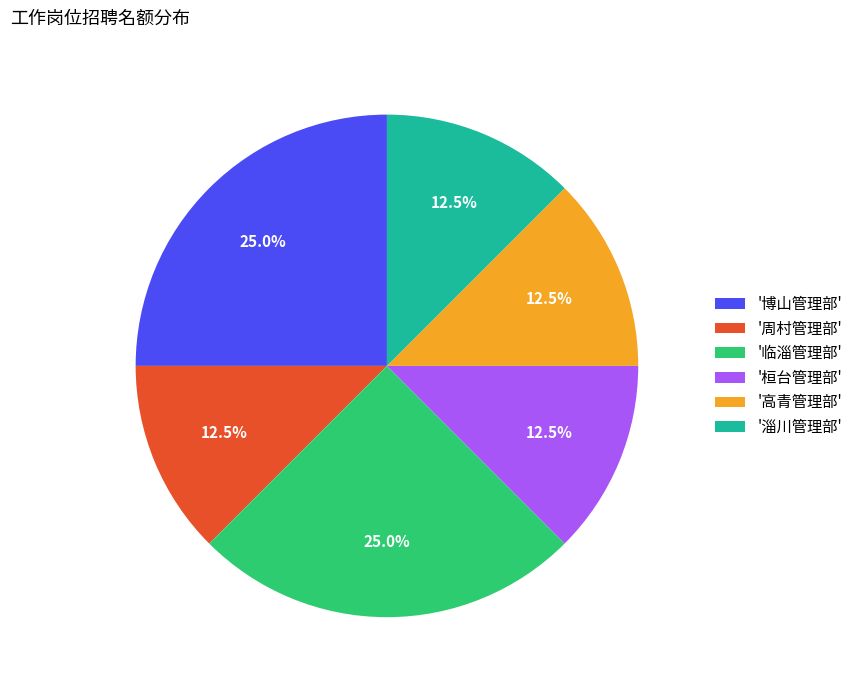

What portion of the pie excludes '淄川管理部'?

87.5%